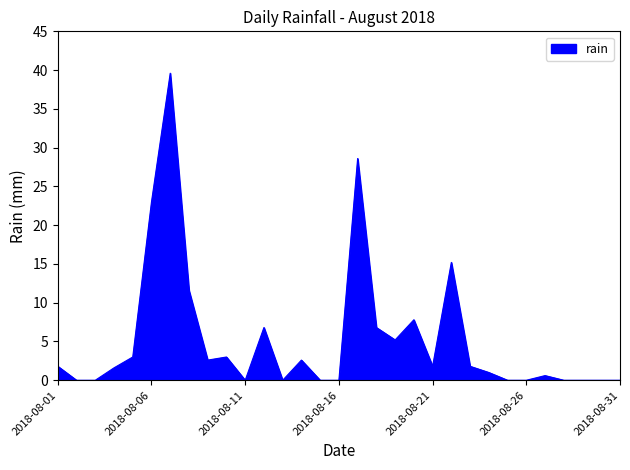

What is the maximum value shown in the chart?

39.6